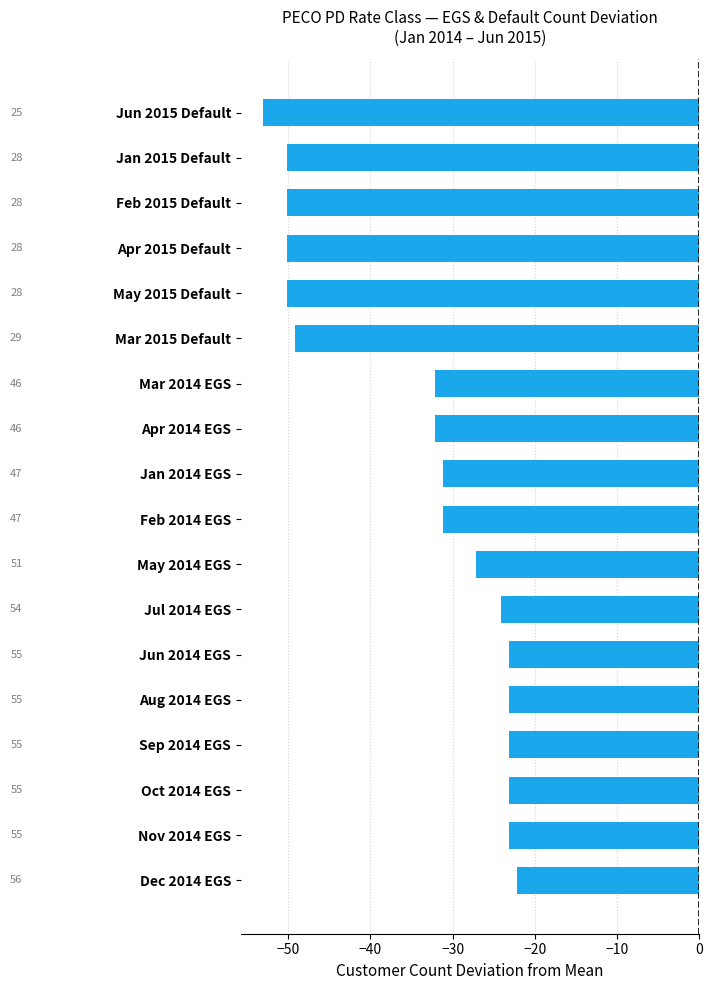

Is it true that the value at Dec 2014 EGS is -22.1?

True